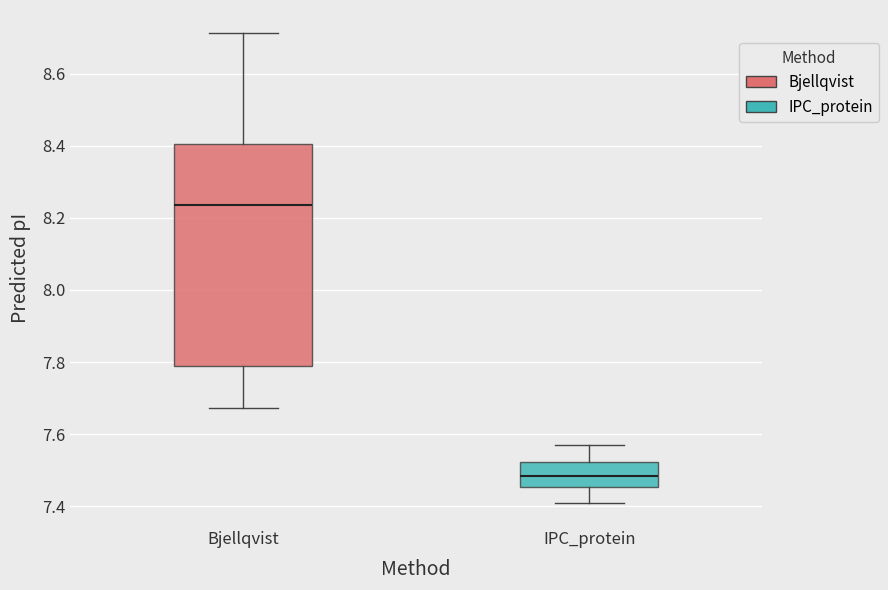

Where is the upper edge of the box for Bjellqvist on the y-axis? The values are not printed on the chart, so give them approximately, as read against the axis.

8.40